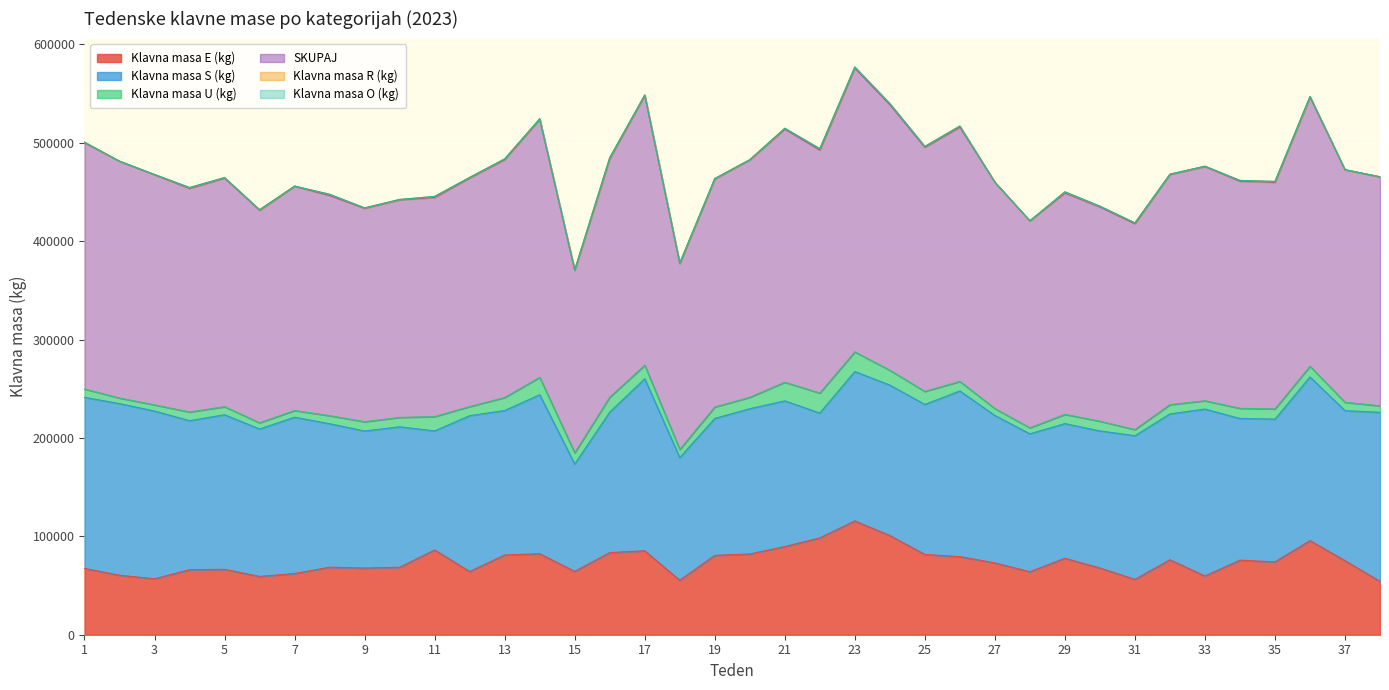

Which has a higher value, 38 or 2?

2